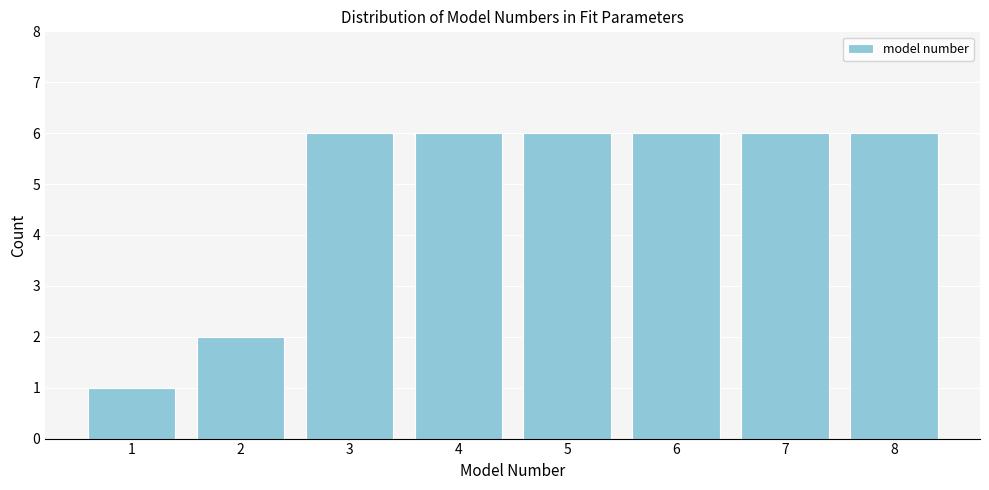

Reading right to left, list all the values displayed in this chart.

6	6	6	6	6	6	2	1